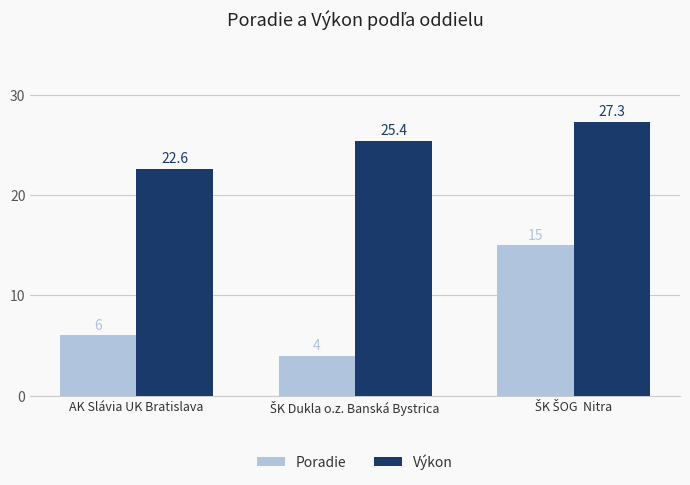

Which series has the largest total across all categories?

Výkon